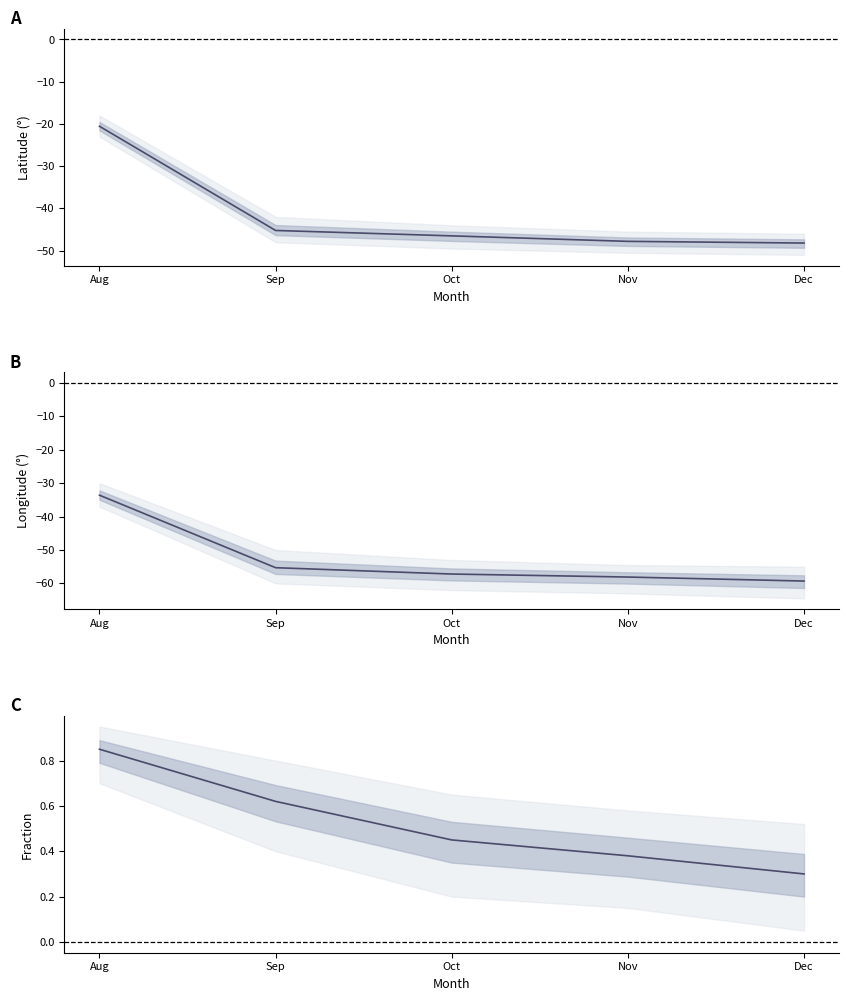

At Aug, list the series in order from largest to smallest.

Normalized Cast Fraction, Mean Latitude, Mean Longitude